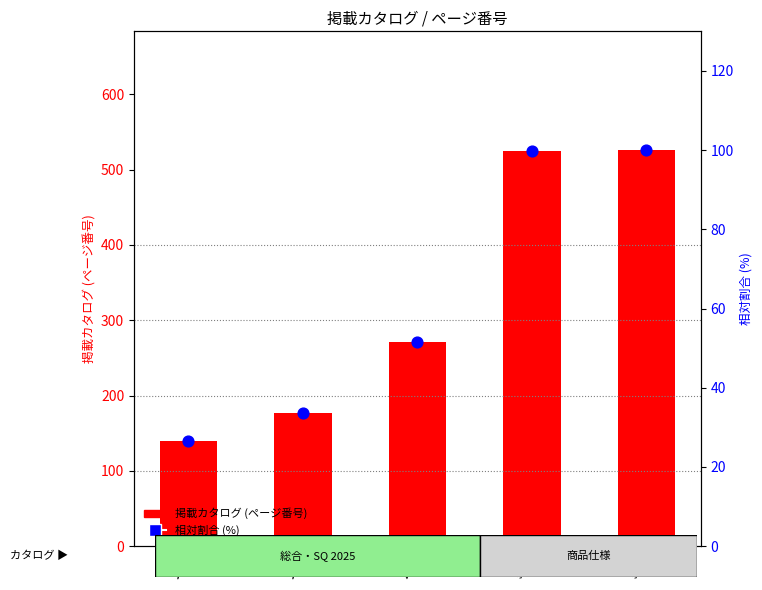

What is the total value across all series at 271?

322.5